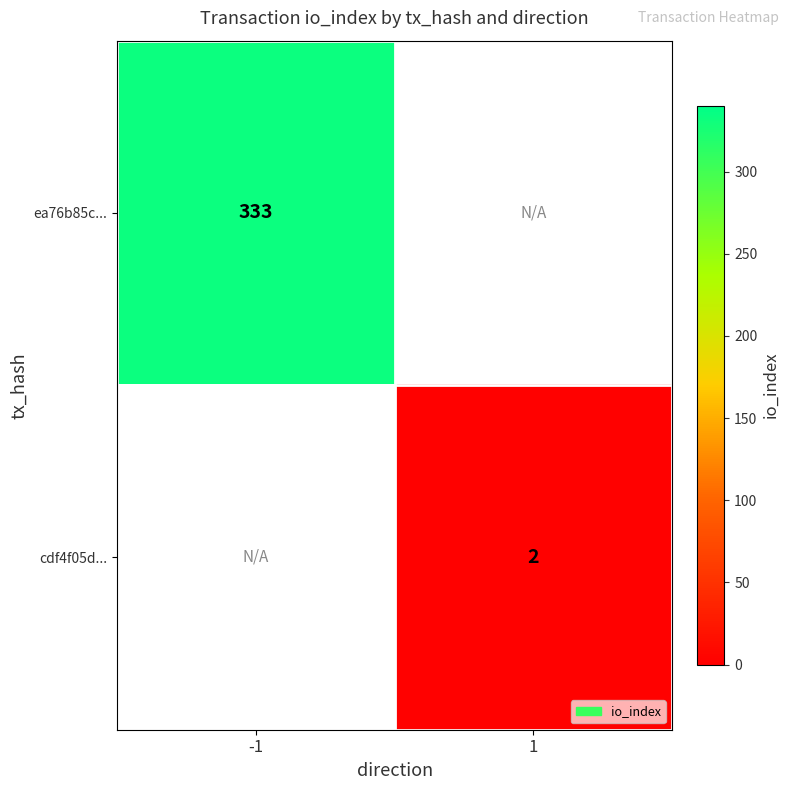

What is the maximum value shown in the chart?

333.0